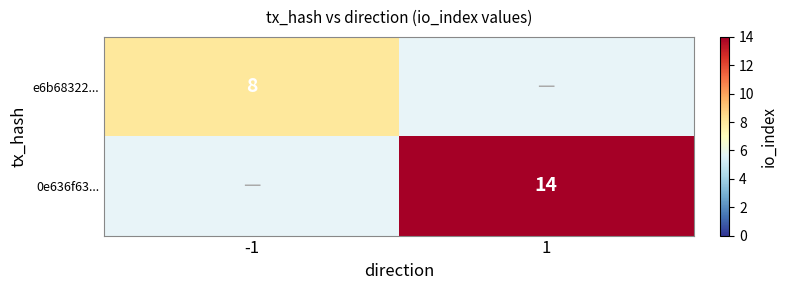

The 0e636f63... series shows 23 at 1. True or false?

False